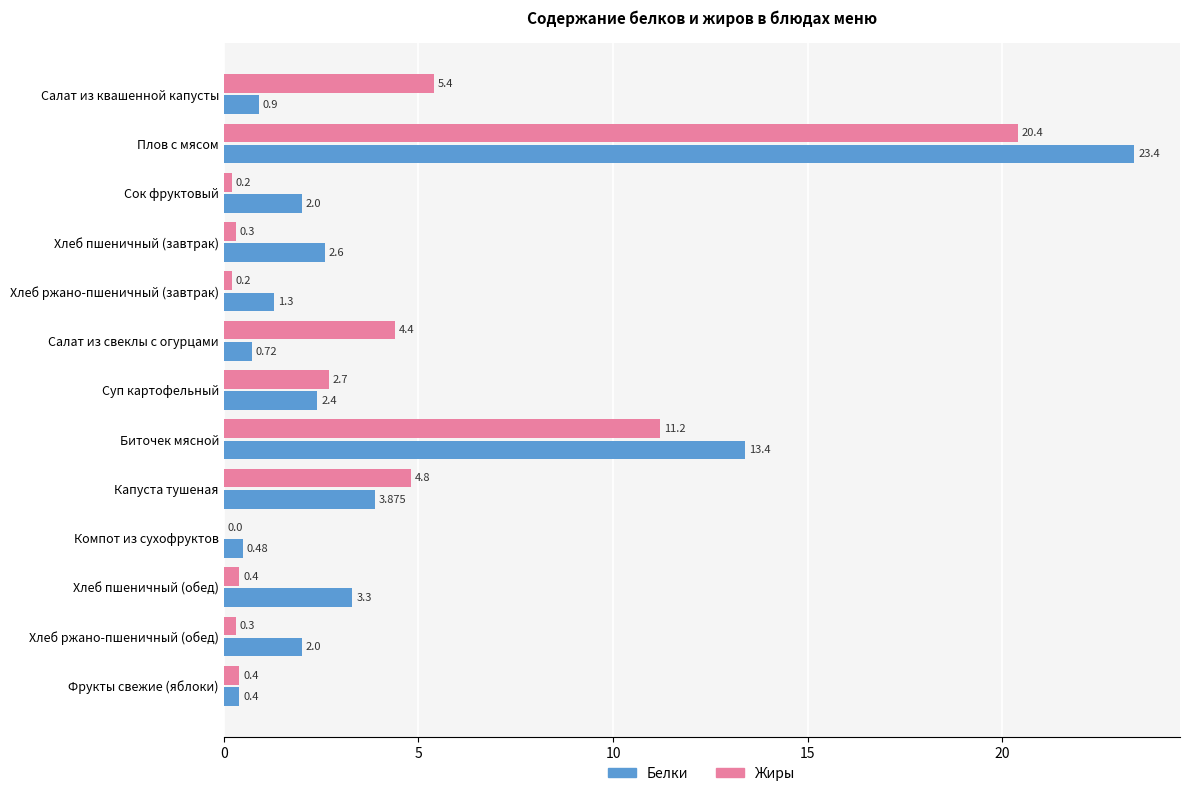

At which label does Жиры reach its peak?

Плов с мясом